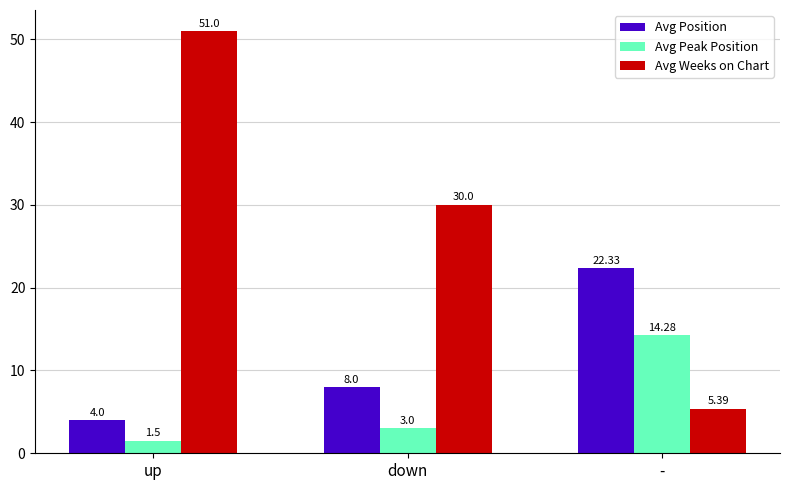

Which series changed the most between up and down?

Avg Weeks on Chart